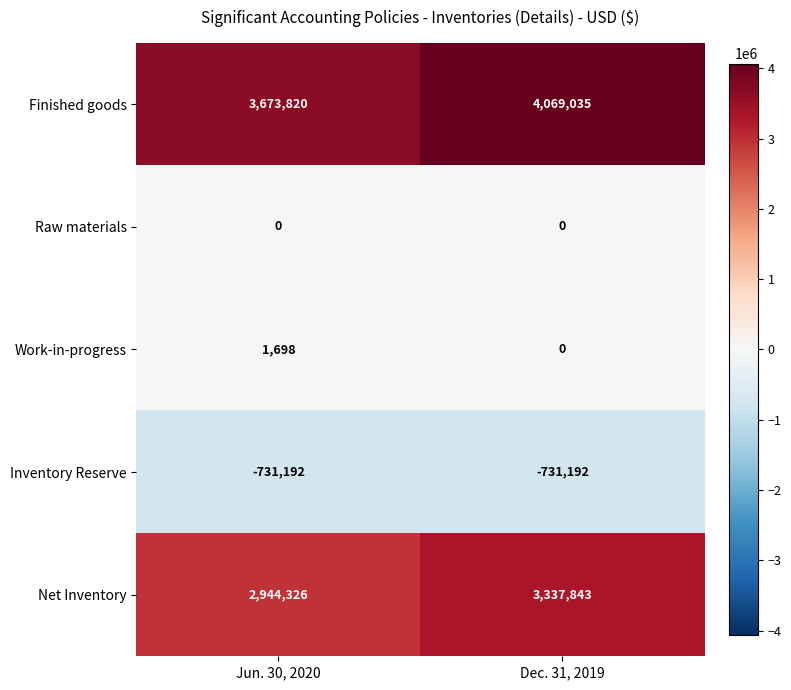

At which category is the sum across all series the highest?

Dec. 31, 2019